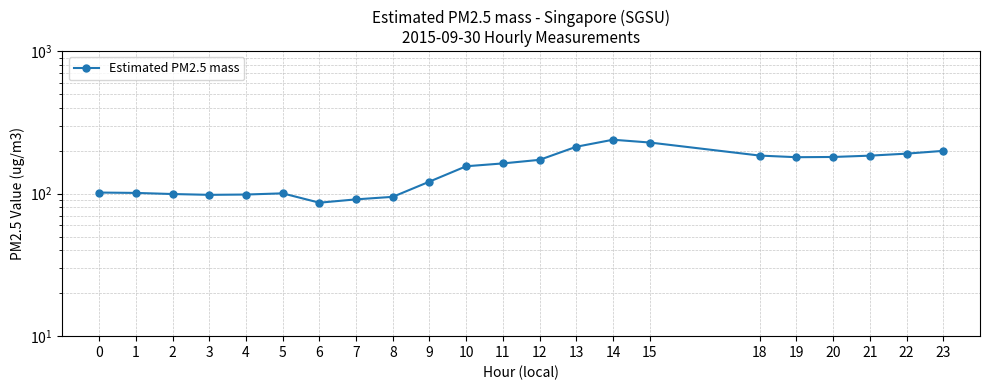

Reading left to right, list all the values displayed in this chart.

0=101.8	1=101.2	2=99.4	3=98.1	4=98.6	5=100.5	6=86.4	7=91.2	8=95.0	9=121.5	10=155.7	11=163.0	12=172.7	13=213.4	14=239.0	15=228.5	18=185.0	19=180.2	20=180.9	21=184.8	22=190.9	23=199.7